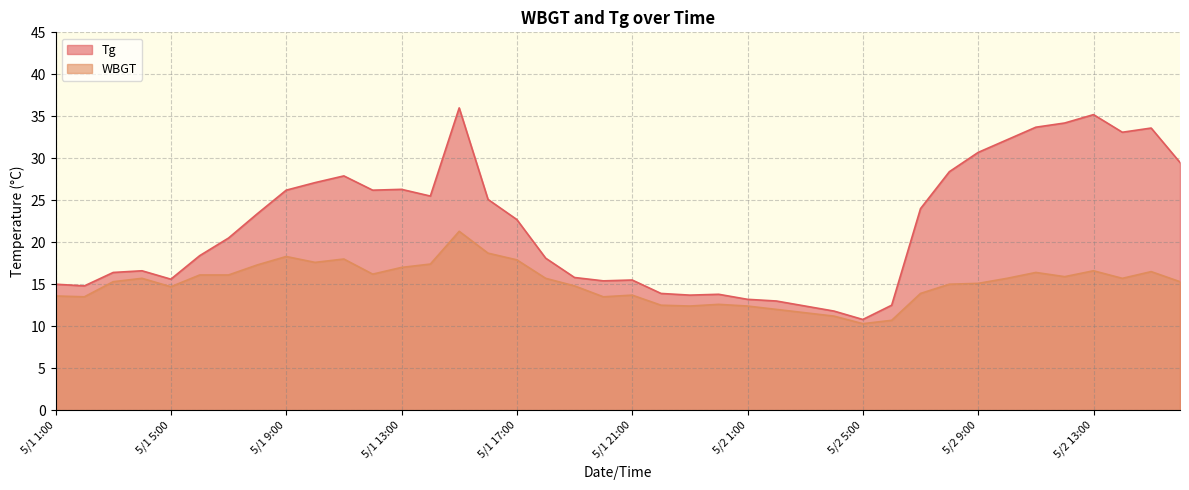

In WBGT, how many points are higher than both neighbors (excluding endpoints)?

9